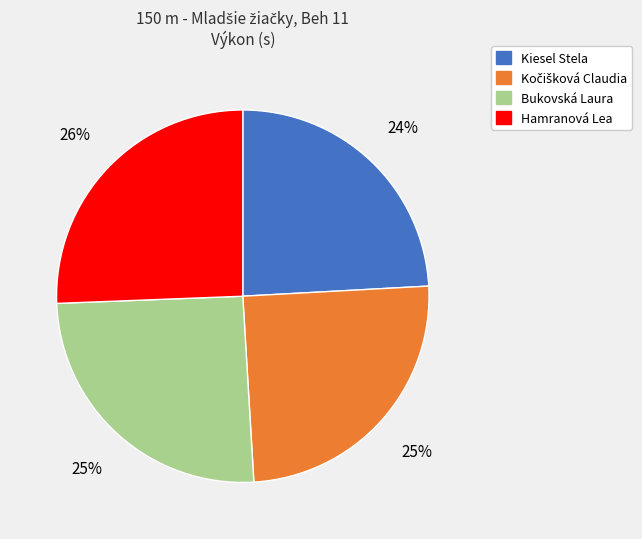

Is it true that Hamranová Lea is 26% of the pie?

True